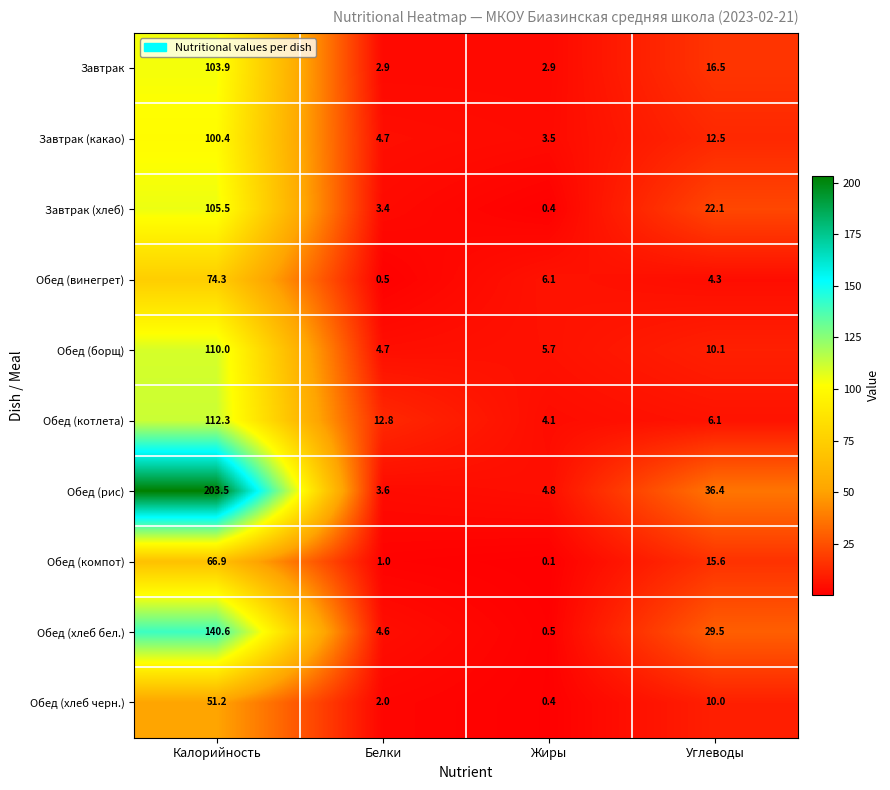

Which series has the largest range (max minus min)?

Обед (рис)